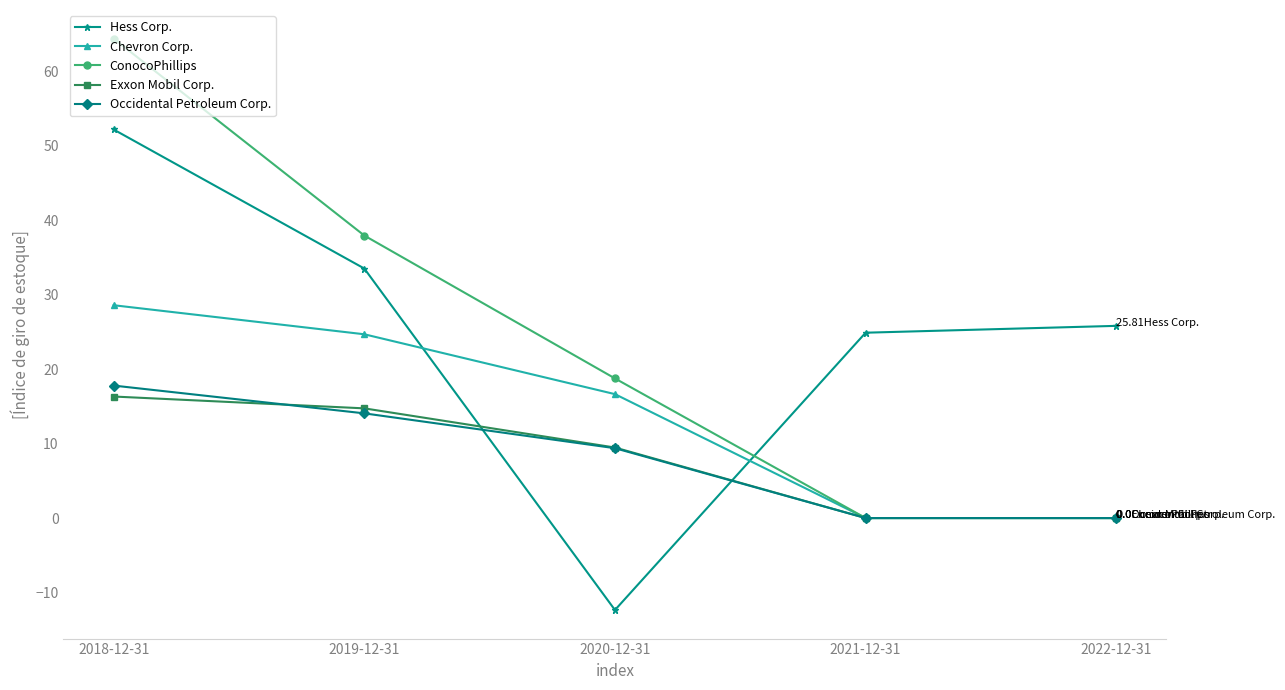

True or false: Hess Corp. and Chevron Corp. cross at least once.

True